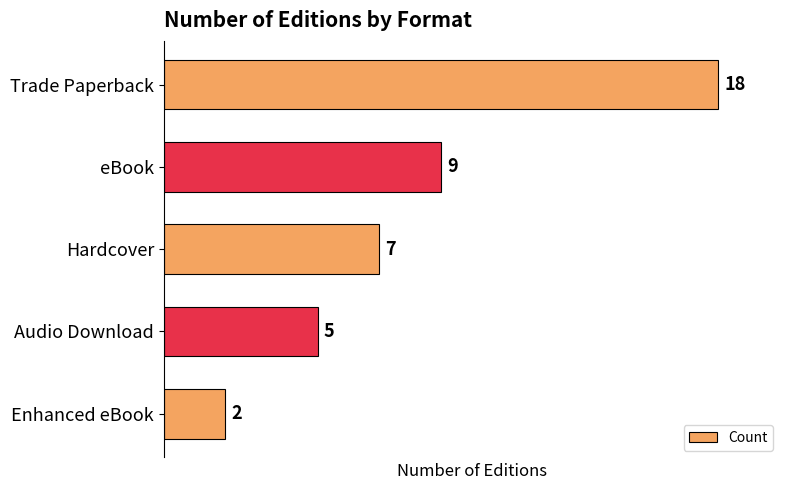

List the labels in order of value, smallest first.

Enhanced eBook, Audio Download, Hardcover, eBook, Trade Paperback